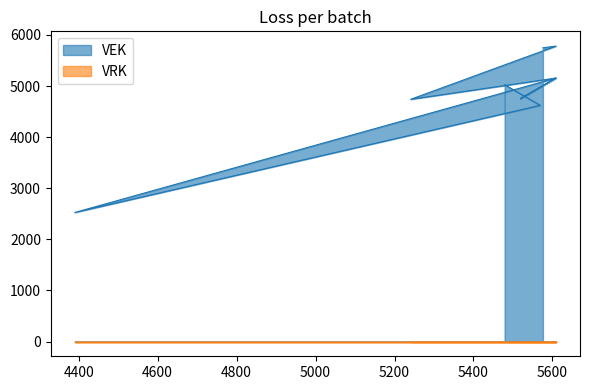

What is the sum of all values?

134473